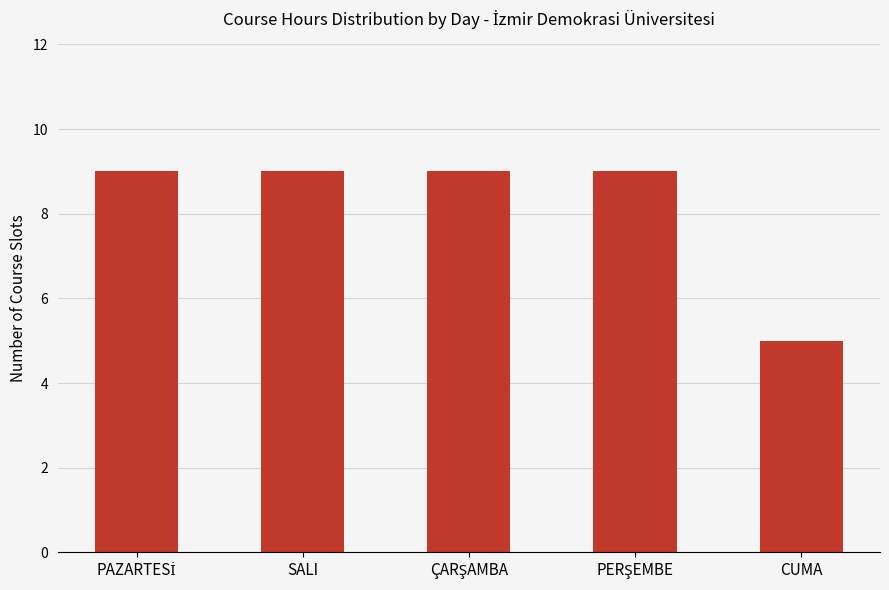

What is the minimum value shown in the chart?

5